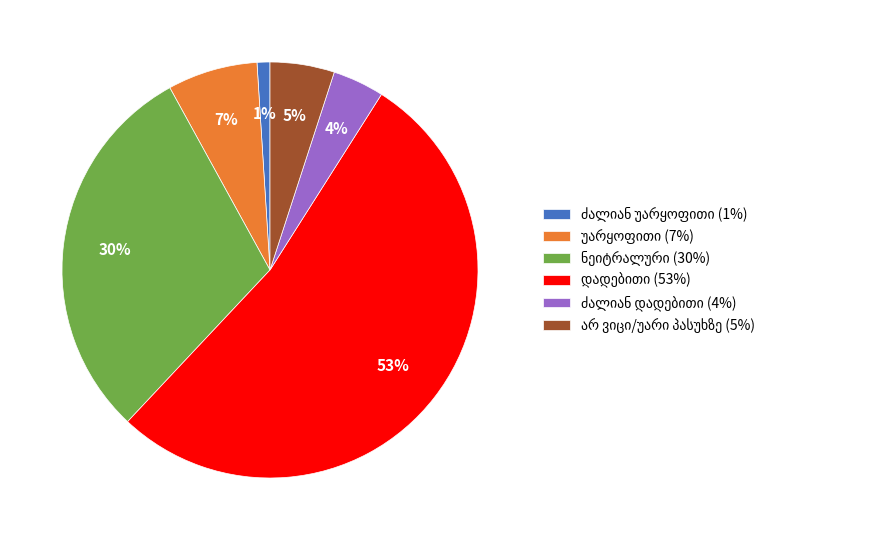

To the nearest percent, what is the difference between the largest and smallest slice percentages?

52%